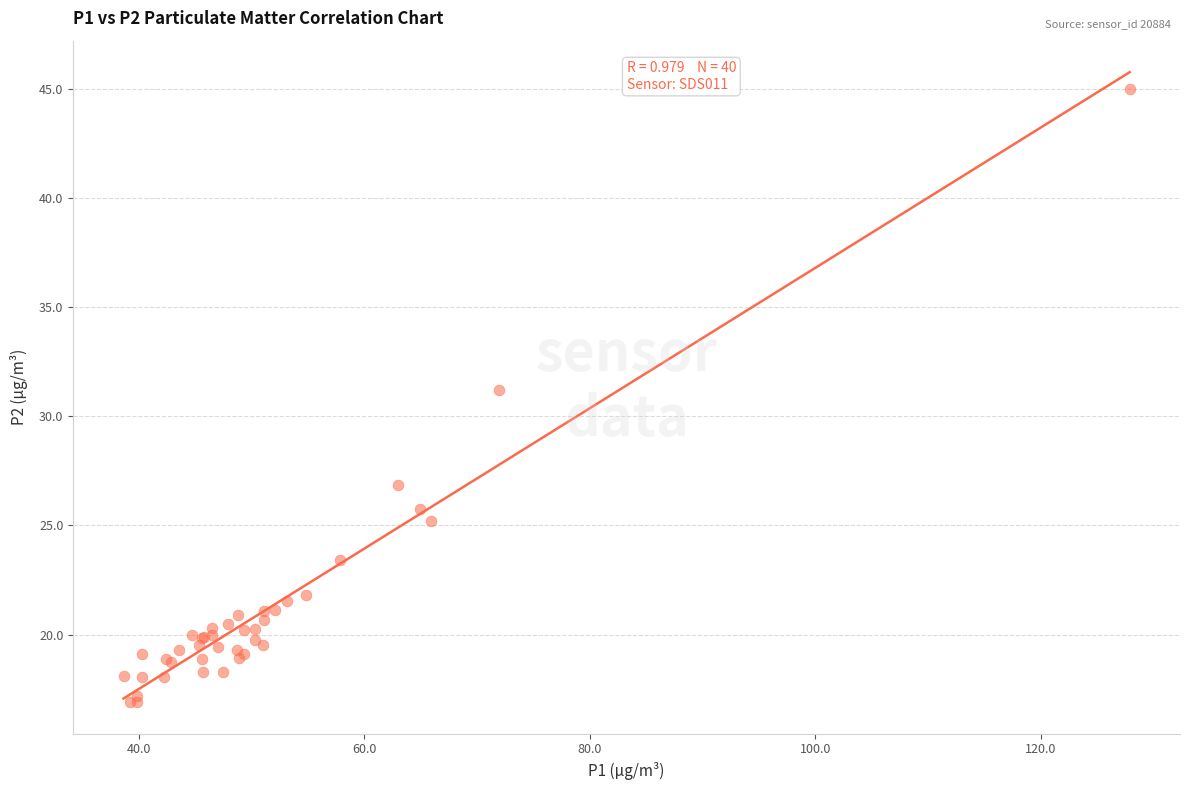

What Y value in the scatter plot is closest to 30?

31.2